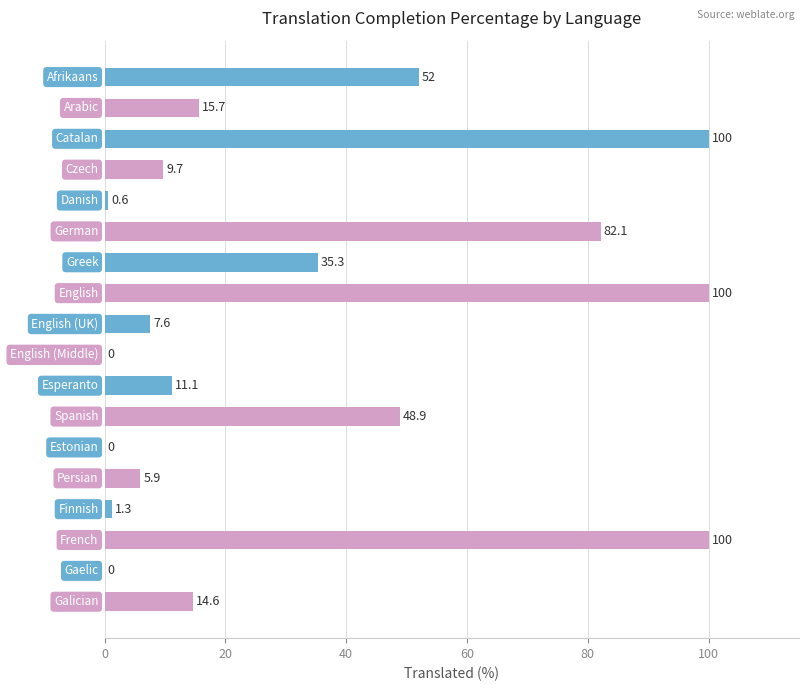

What is the sum of all values?

584.8